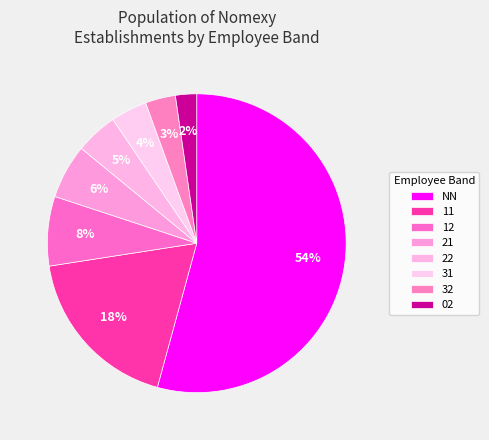

Which slice represents more than half of the pie?

NN